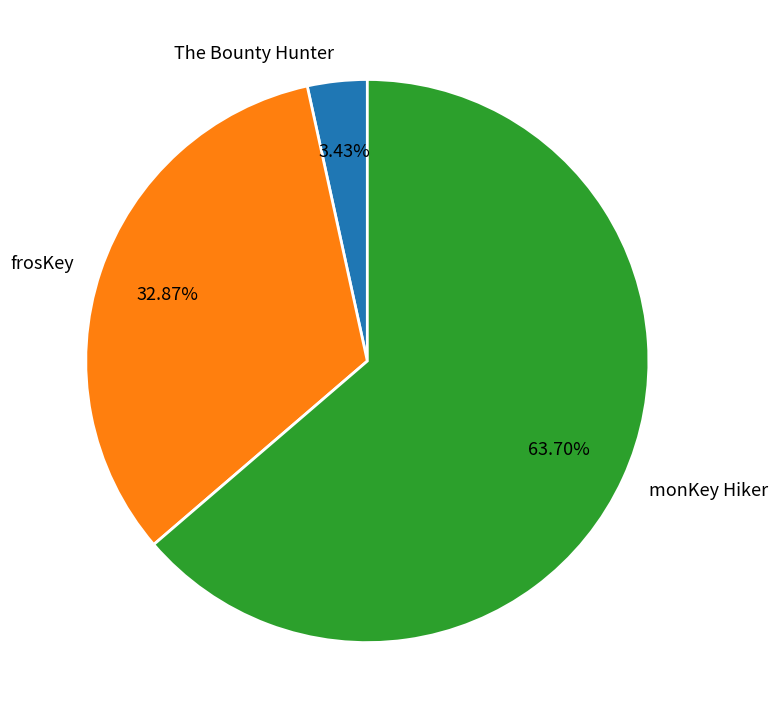

How many slices are in this pie chart?

3